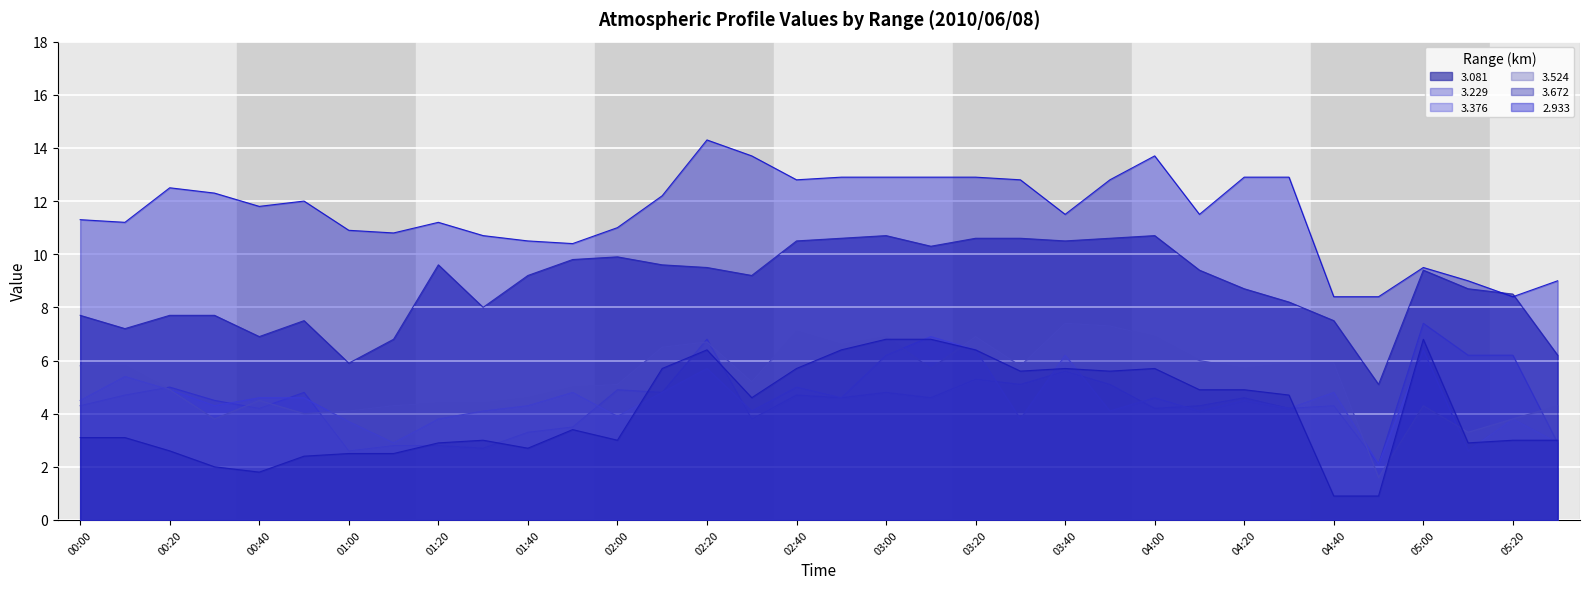

Rank the categories by 3.081 value from highest to lowest.

03:00, 04:00, 02:50, 03:20, 03:30, 03:50, 02:40, 03:40, 03:10, 02:00, 01:50, 01:20, 02:10, 02:20, 04:10, 05:00, 01:40, 02:30, 04:20, 05:10, 05:20, 04:30, 01:30, 00:00, 00:20, 00:30, 00:50, 04:40, 00:10, 00:40, 01:10, 05:30, 01:00, 04:50